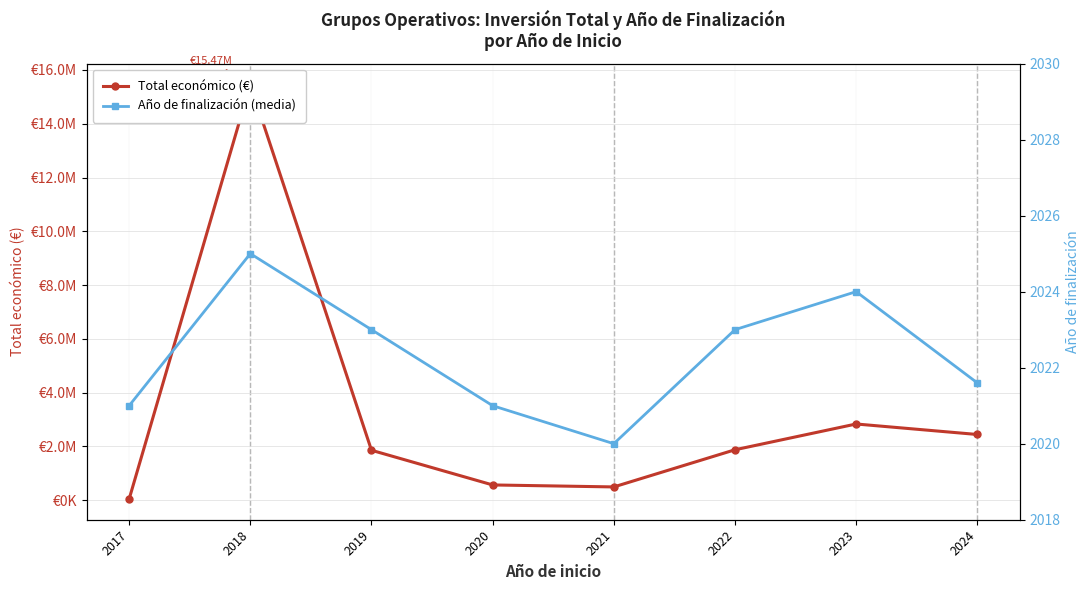

Which series changed the most between 2022 and 2024?

Total económico (€)